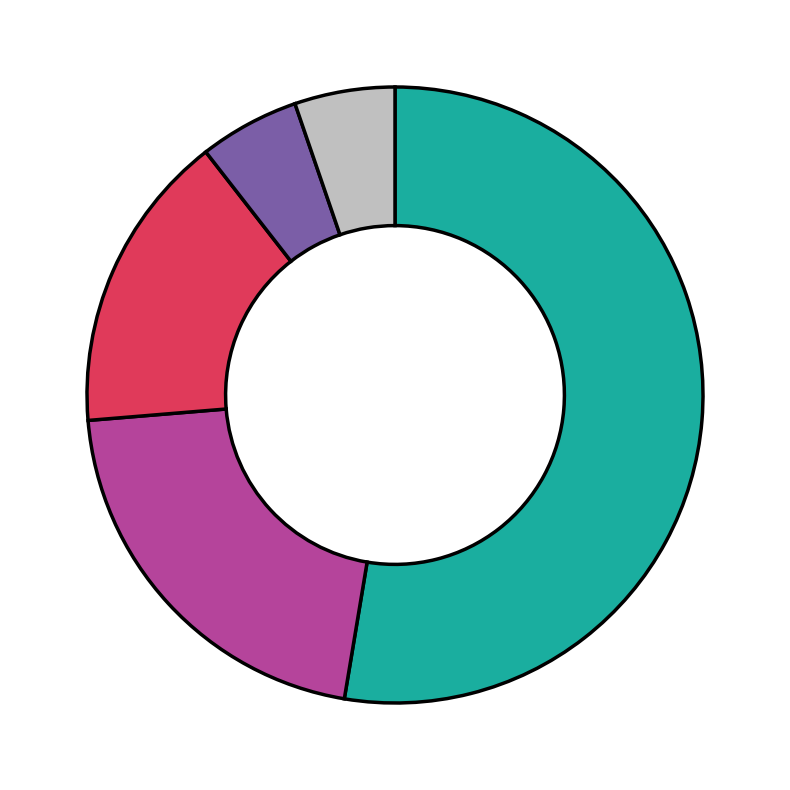

Is there any slice that represents more than half of the pie?

Yes